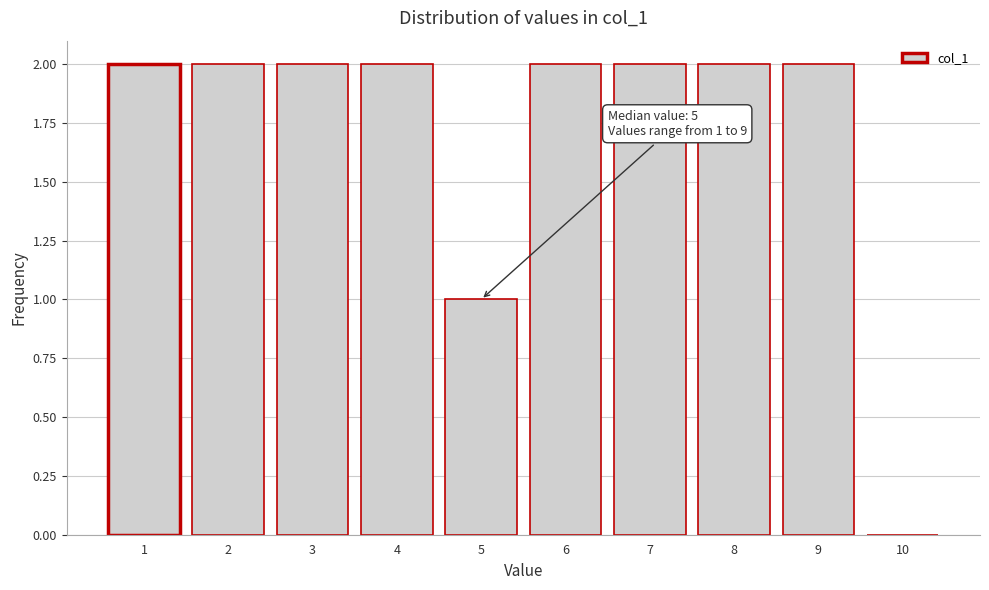

Reading left to right, list all the values displayed in this chart.

1=2	2=2	3=2	4=2	5=1	6=2	7=2	8=2	9=2	10=0